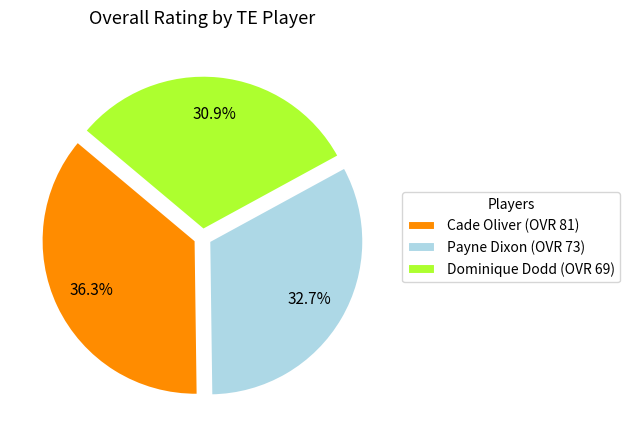

How many segments does this pie chart have?

3